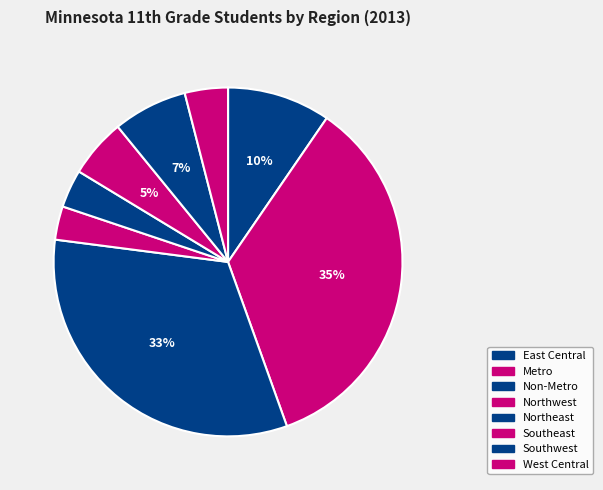

Combined, what portion of the pie is Northwest and Non-Metro?

35.6%